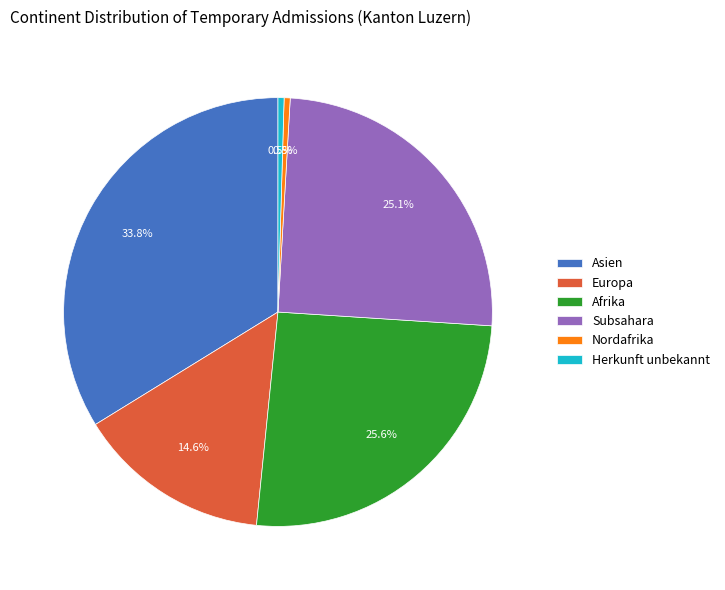

Is there any slice that represents more than half of the pie?

No